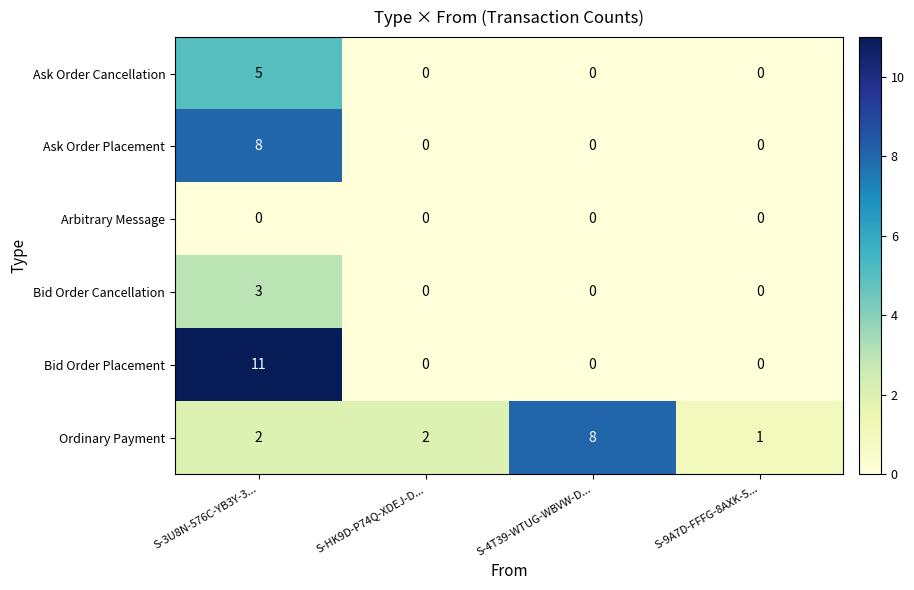

Rank the series by their average value, from lowest to highest.

Arbitrary Message, Bid Order Cancellation, Ask Order Cancellation, Ask Order Placement, Bid Order Placement, Ordinary Payment